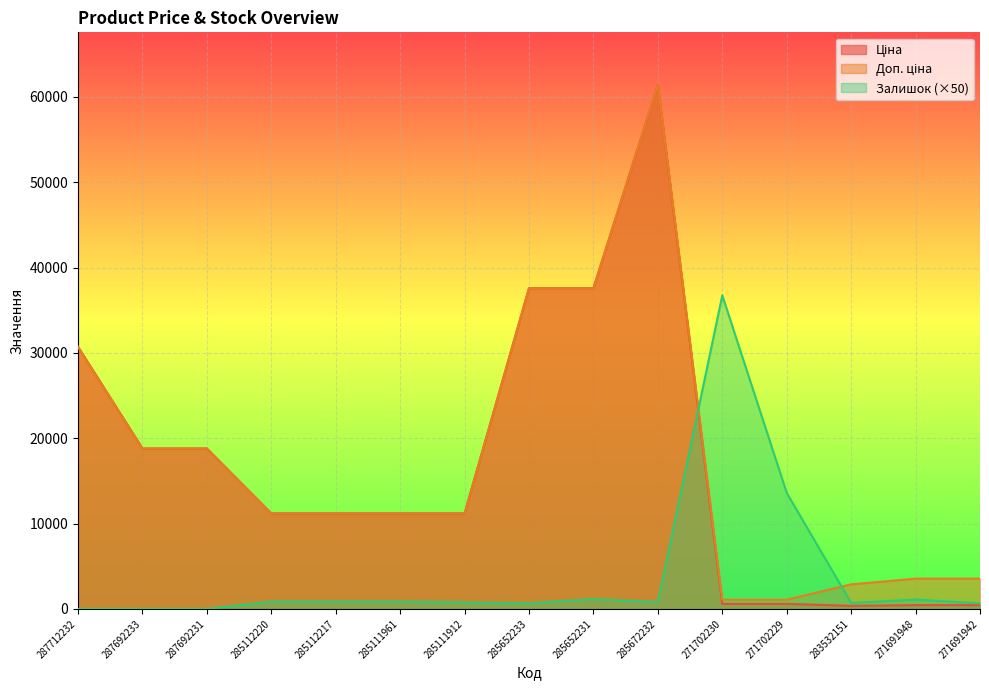

How many values in the Залишок series exceed 800?

7